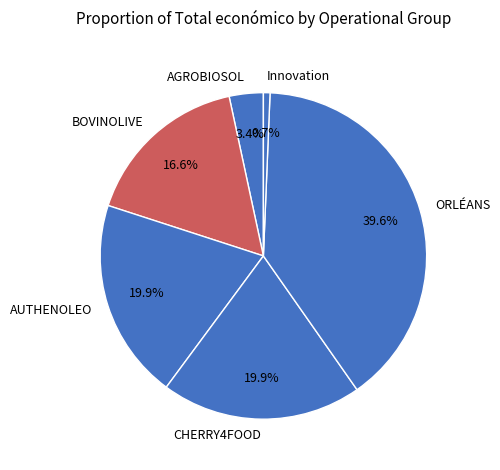

What percentage is the CHERRY4FOOD slice, to the nearest percent?

20%